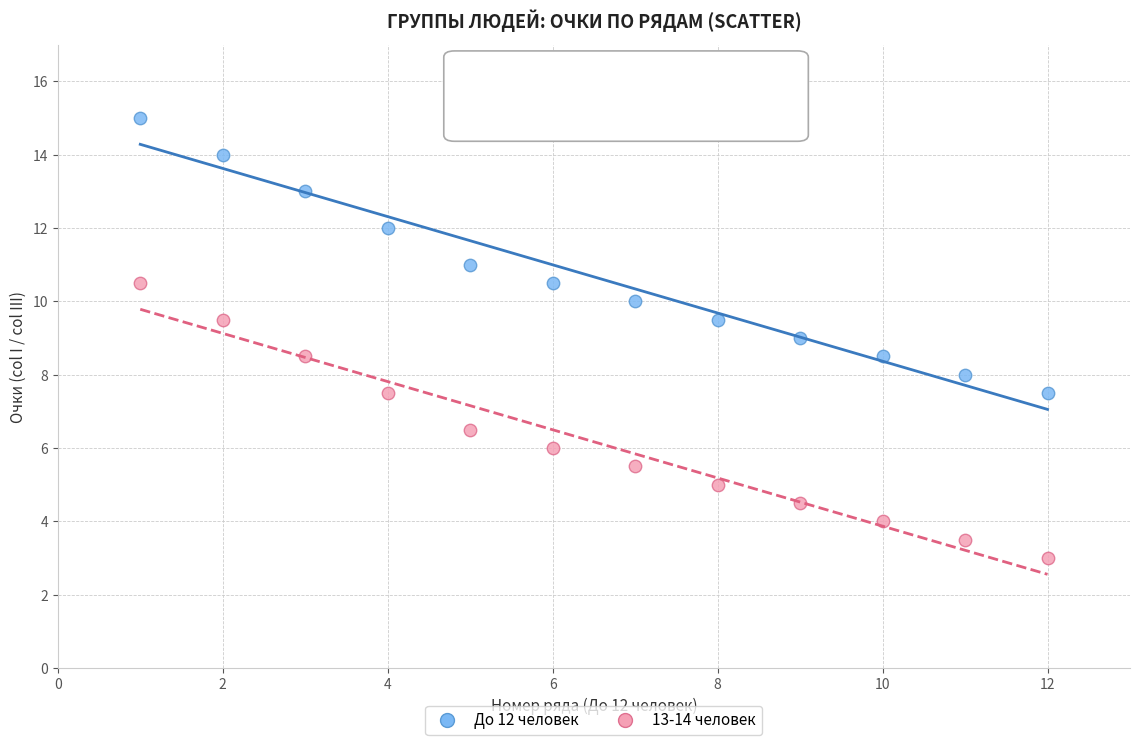

Which series contains the lowest Y value?

13-14 человек